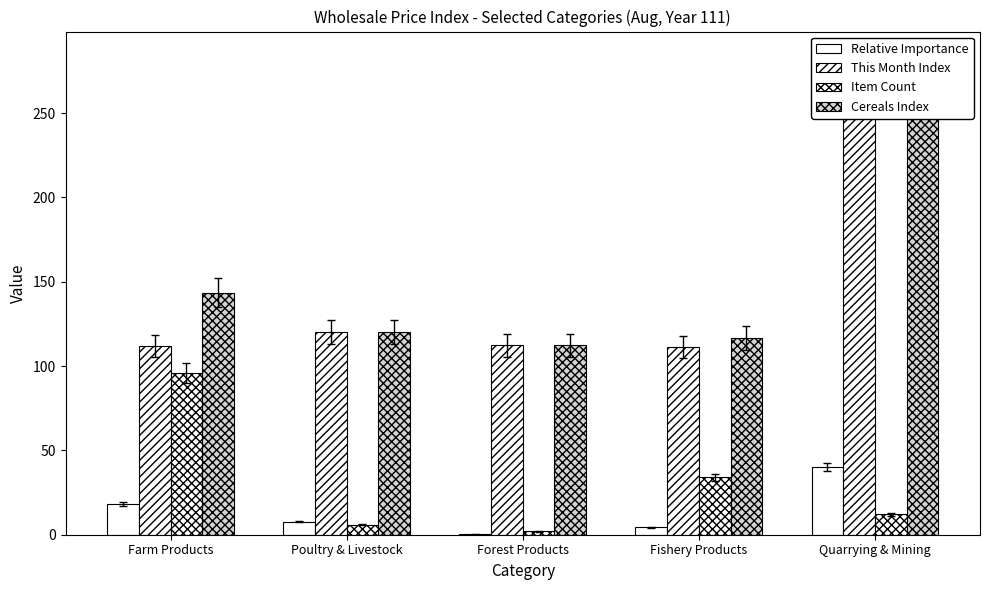

Which series has the largest total across all categories?

Cereals Index